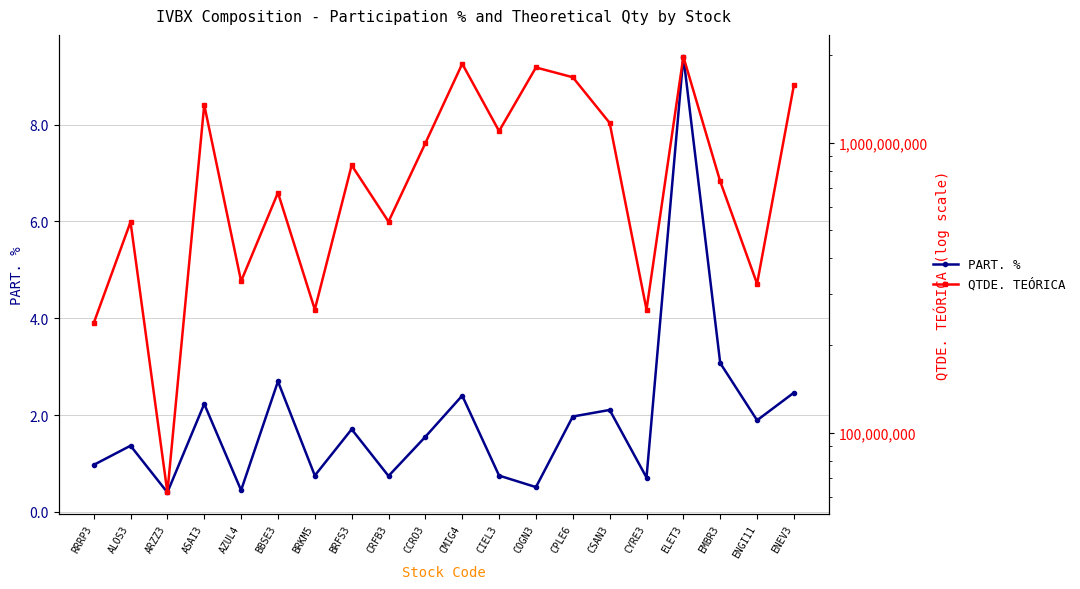

True or false: PART. % has more than 2 points higher than both neighbors.

True